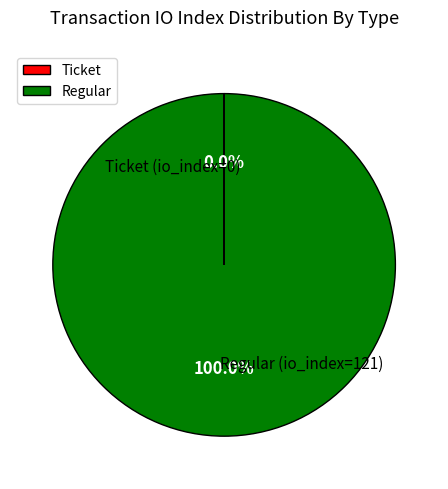

Is there any slice that represents more than half of the pie?

Yes